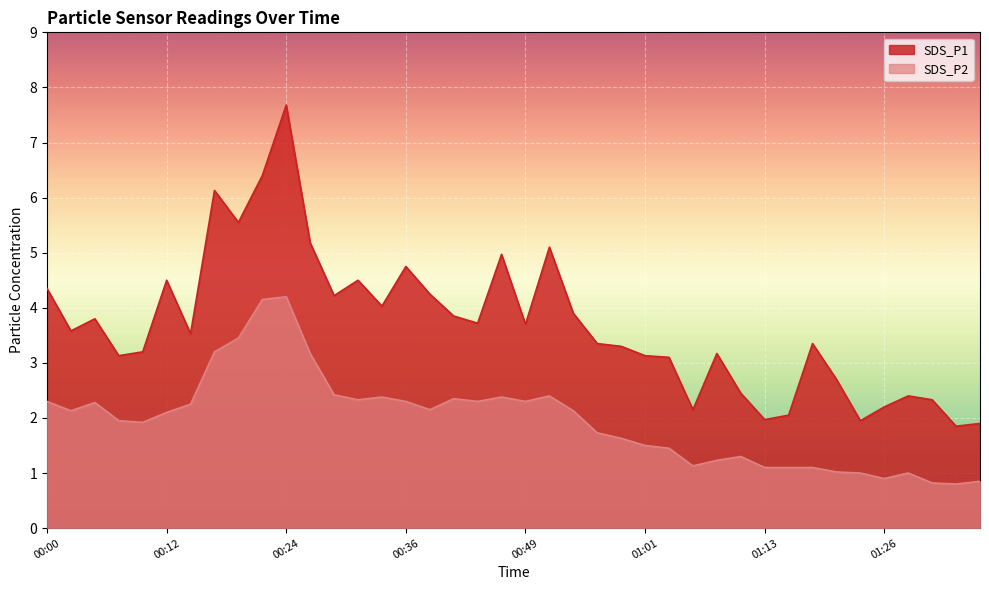

How many lines are shown in the chart?

2